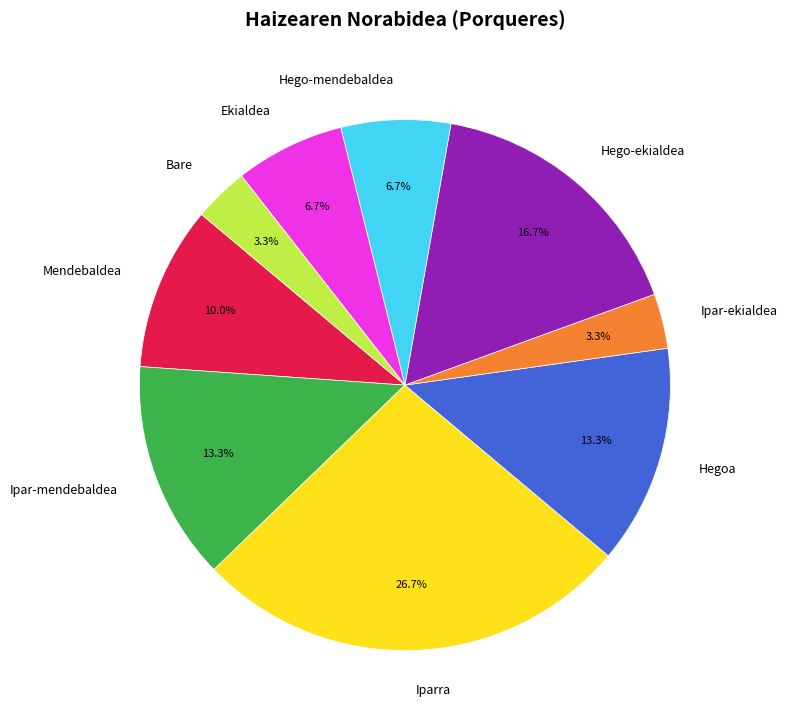

Which slice is the largest?

Iparra